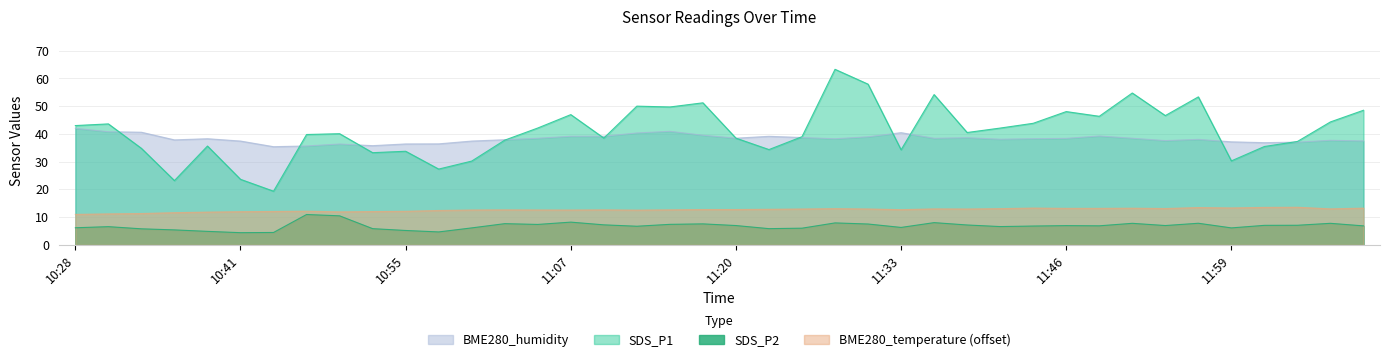

What are all the series names shown in the legend?

BME280_humidity, SDS_P1, SDS_P2, BME280_temperature (offset)